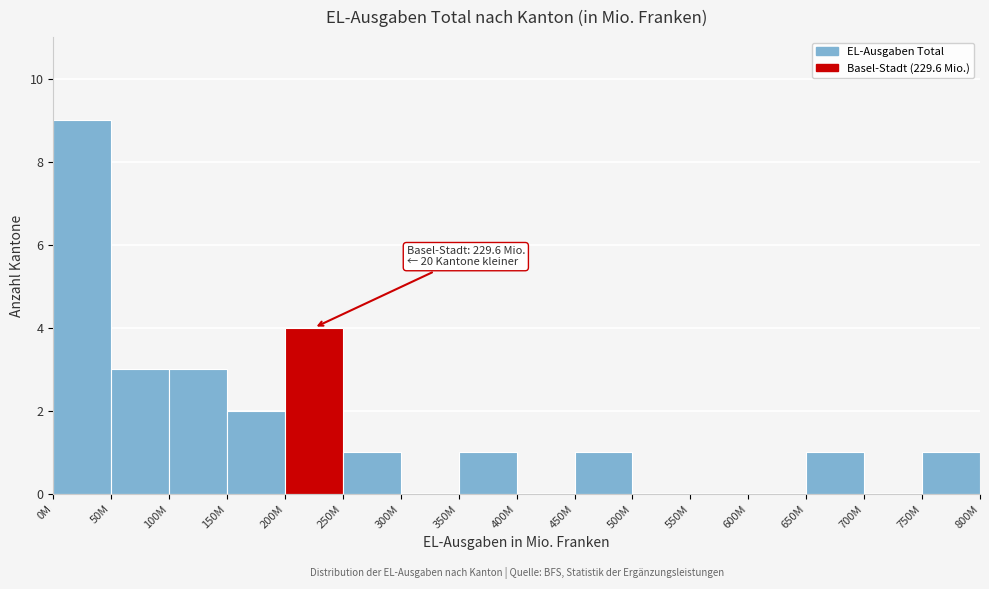

Reading left to right, list all the values displayed in this chart.

0M=9	50M=3	100M=3	150M=2	200M=4	250M=1	300M=0	350M=1	400M=0	450M=1	500M=0	550M=0	600M=0	650M=1	700M=0	750M=1